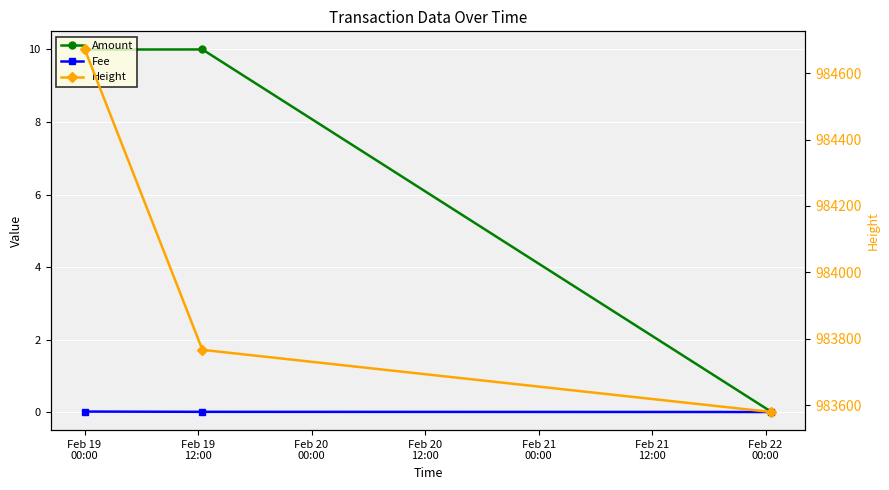

How many lines are shown in the chart?

3